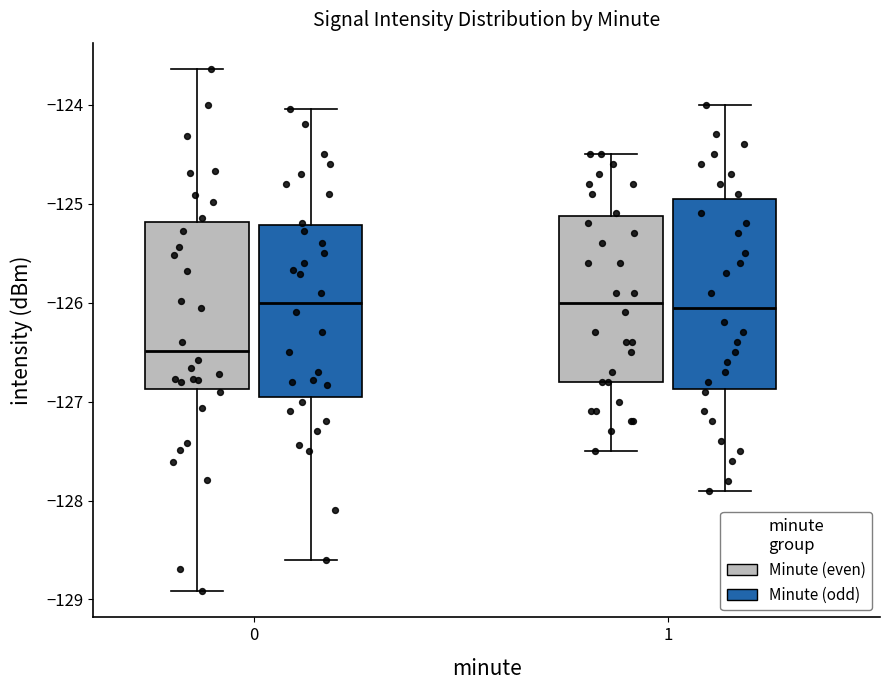

Which box has the lowest median line?

0 (Minute (even))